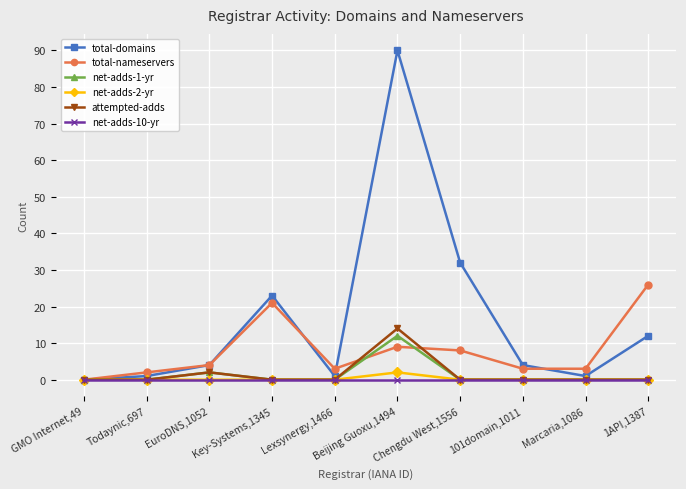

Where is the first local maximum for net-adds-1-yr?

EuroDNS,1052